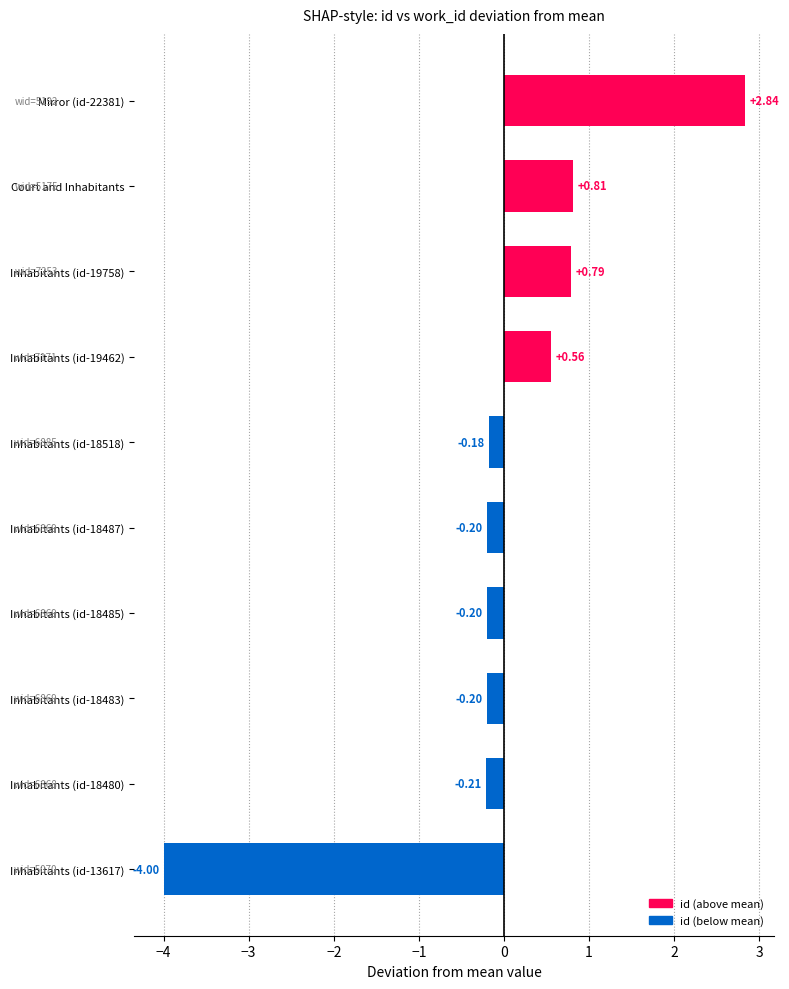

How many bars are there in total?

10